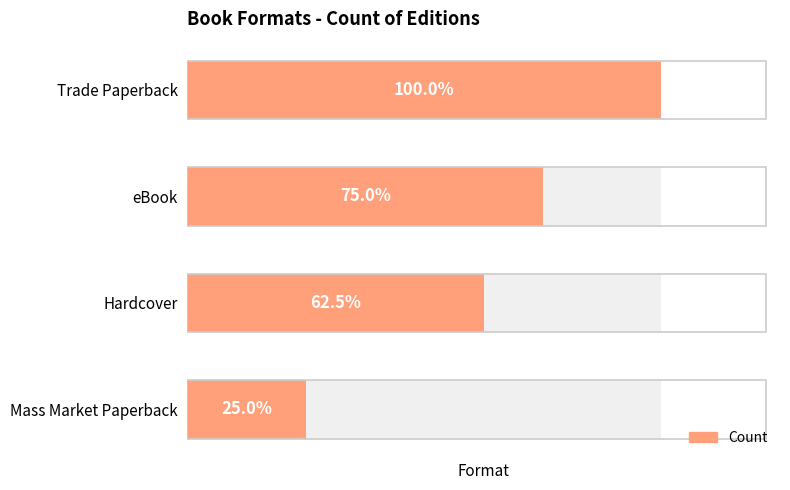

What is the sum of all values?

21